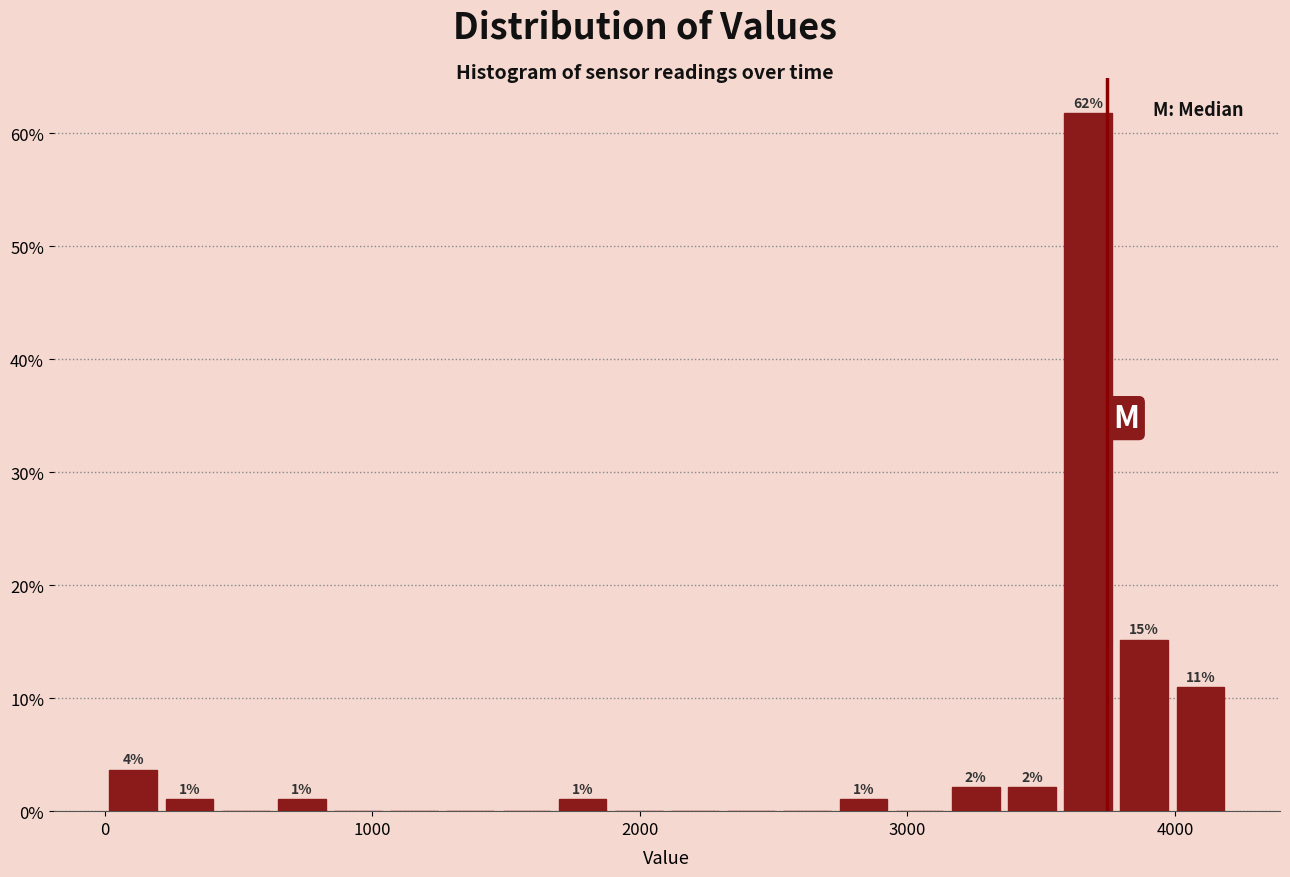

Around what value on the x-axis is the tallest bar? Give the approximate position of its centre, as read against the axis.

3700